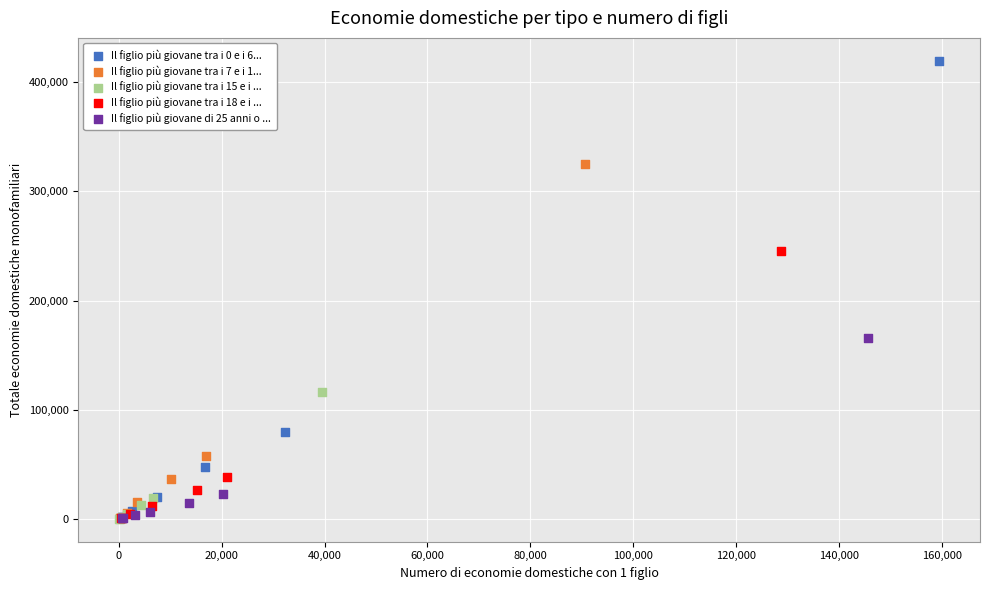

Which series has the largest Y range (max minus min)?

Il figlio più giovane tra i 0 e i 6...